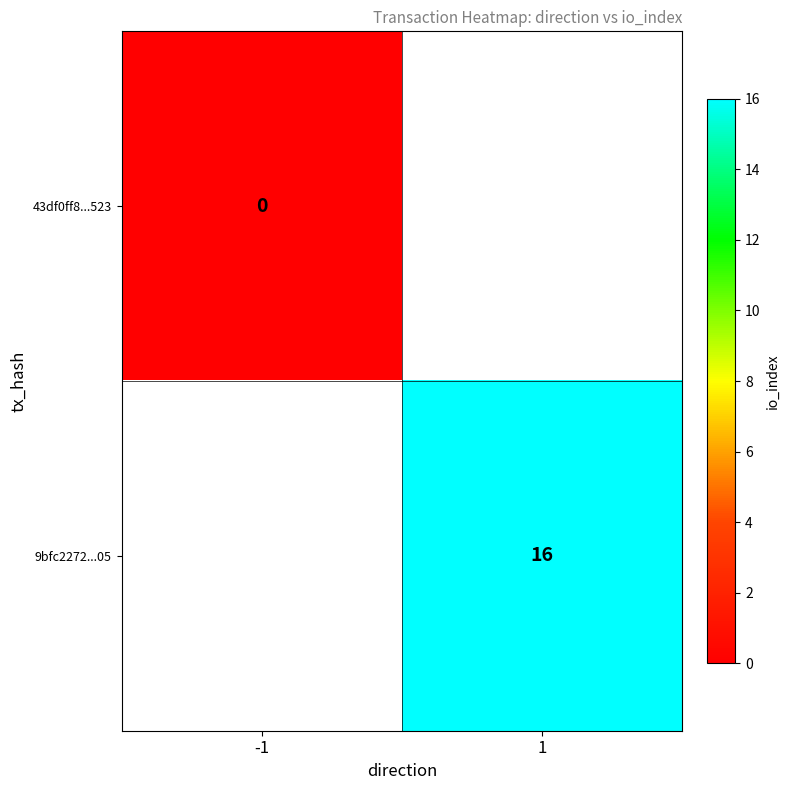

True or false: 9bfc2272...05 has a value of 21 at 1.

False